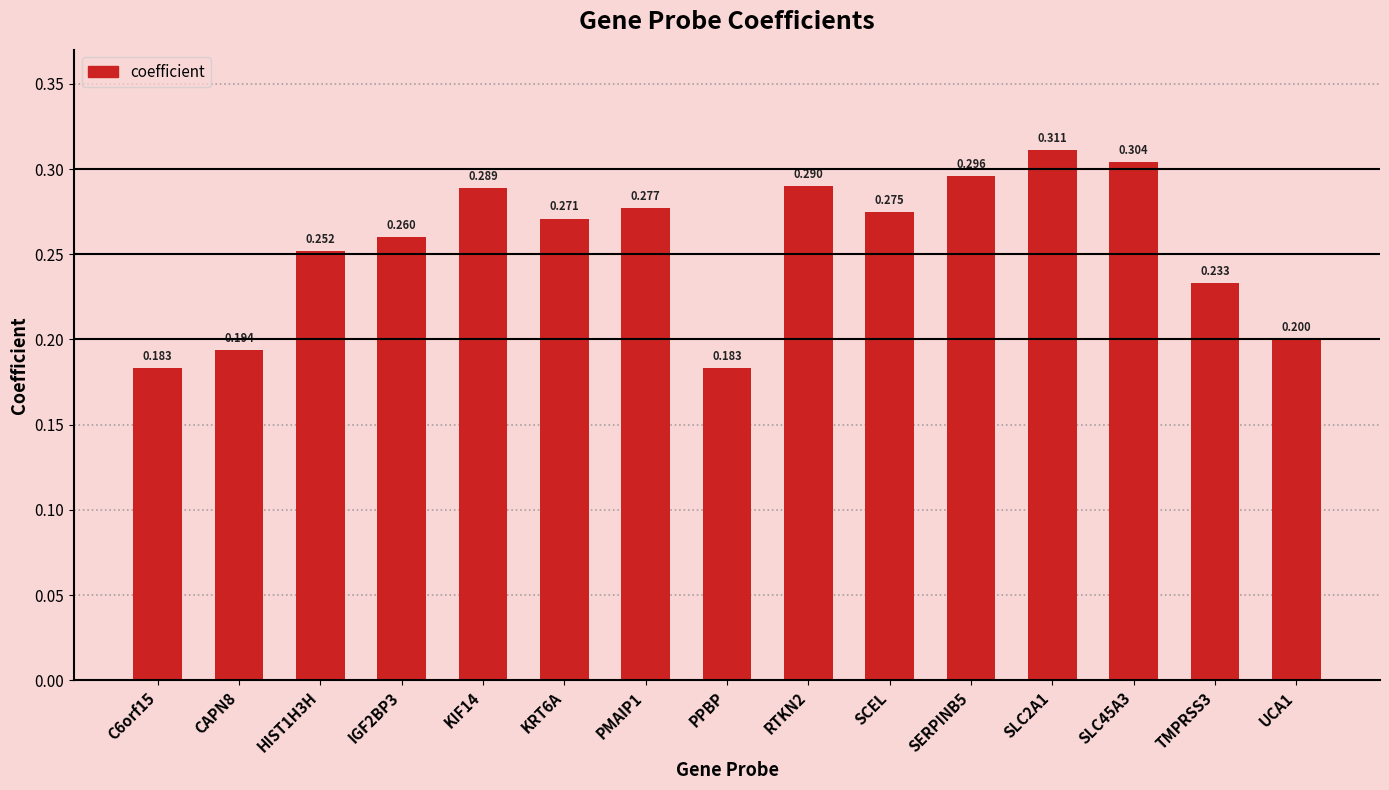

What is the difference between the maximum and minimum values?

0.1